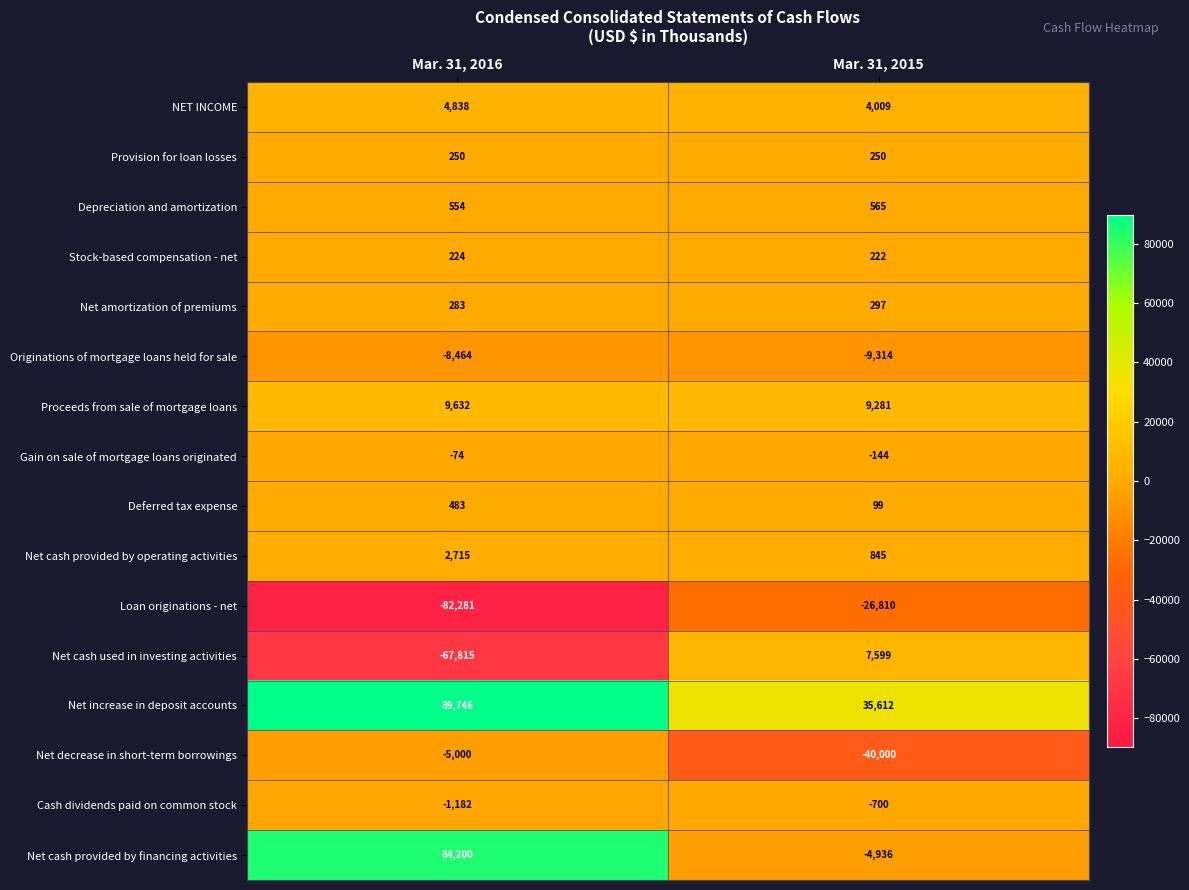

Is it true that Proceeds from sale of mortgage loans equals 2207 at Mar. 31, 2015?

False